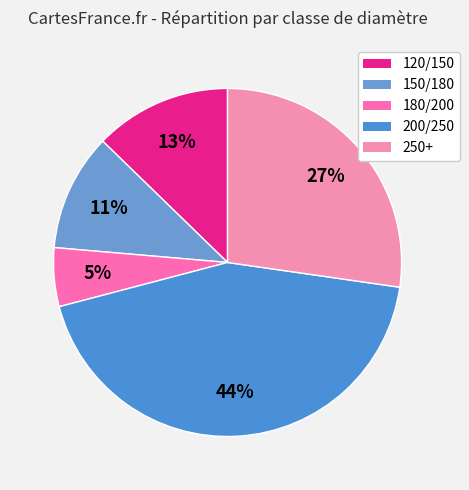

True or false: 250+ accounts for 27% of the total.

True